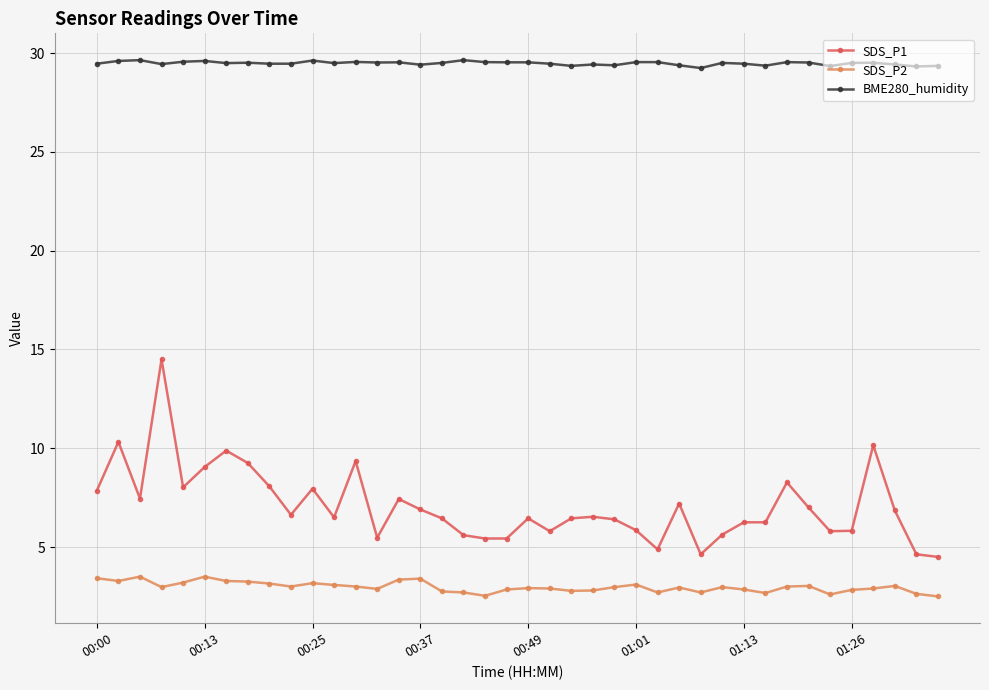

What is the value of the BME280_humidity point at the 17th from the left?

29.5